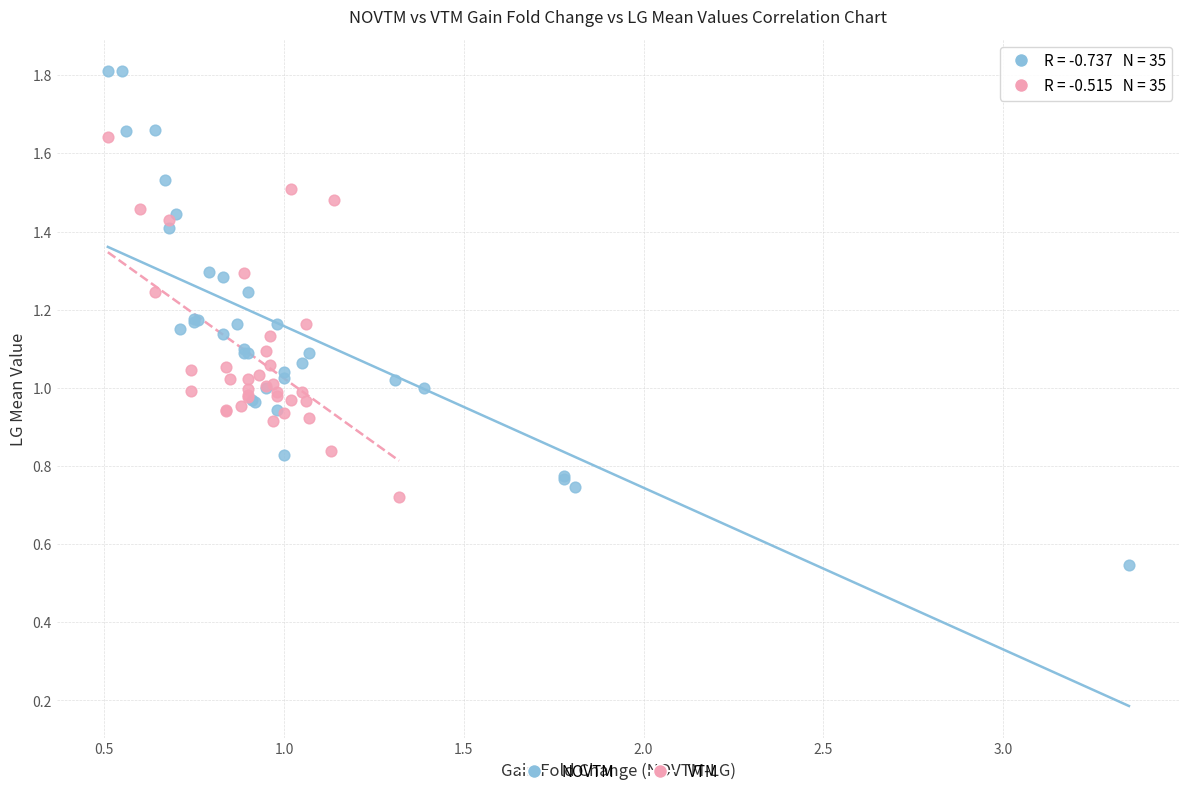

Which series has the widest spread of Y values?

NOVTM